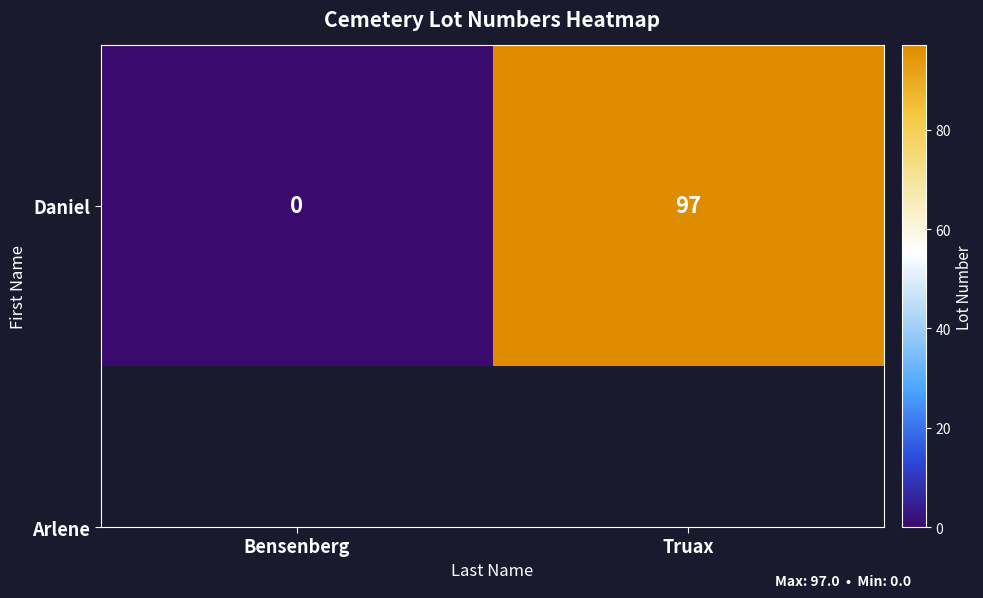

The value at Bensenberg is 0. True or false?

True